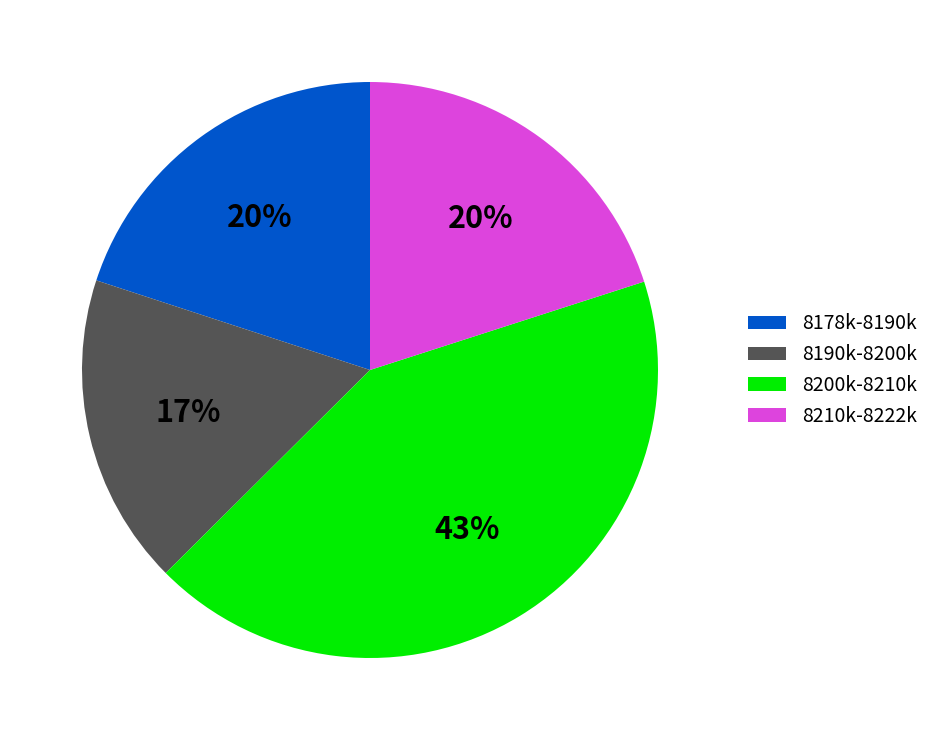

Is it true that 8200k-8210k is 43% of the pie?

True